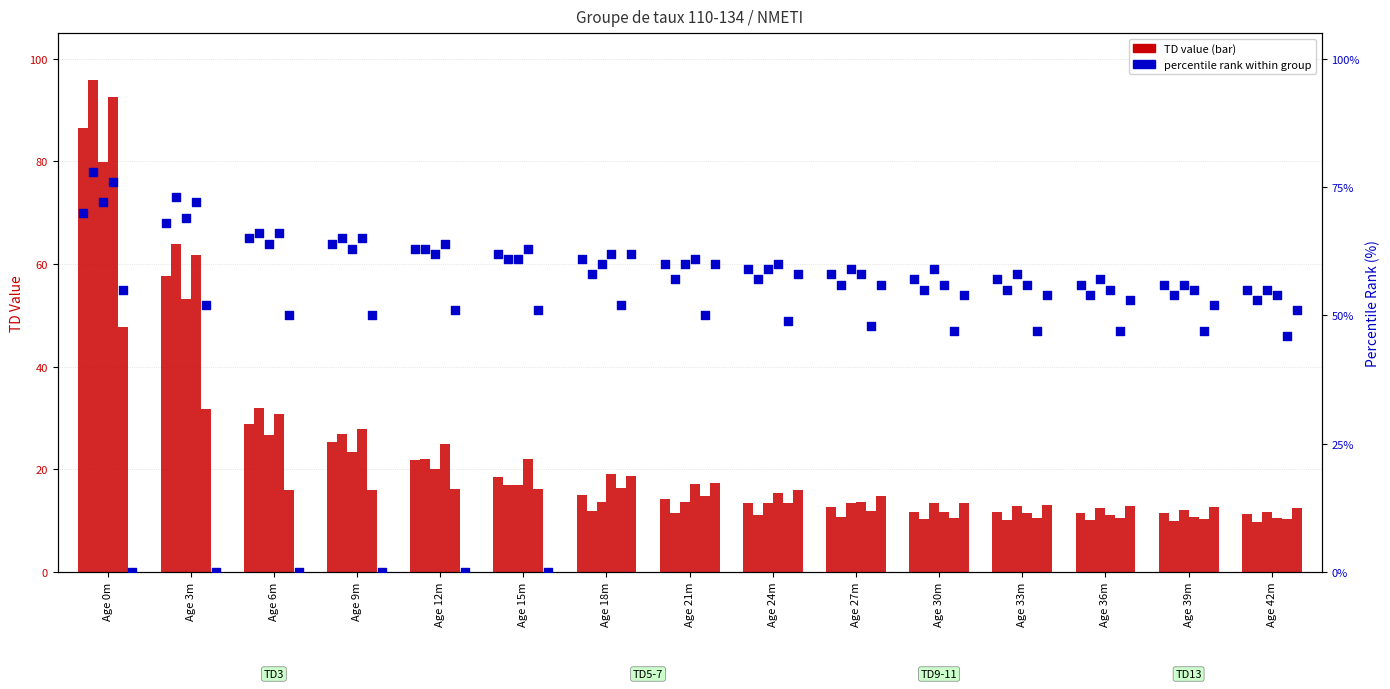

What are all the series names shown in the legend?

TD value, percentile rank